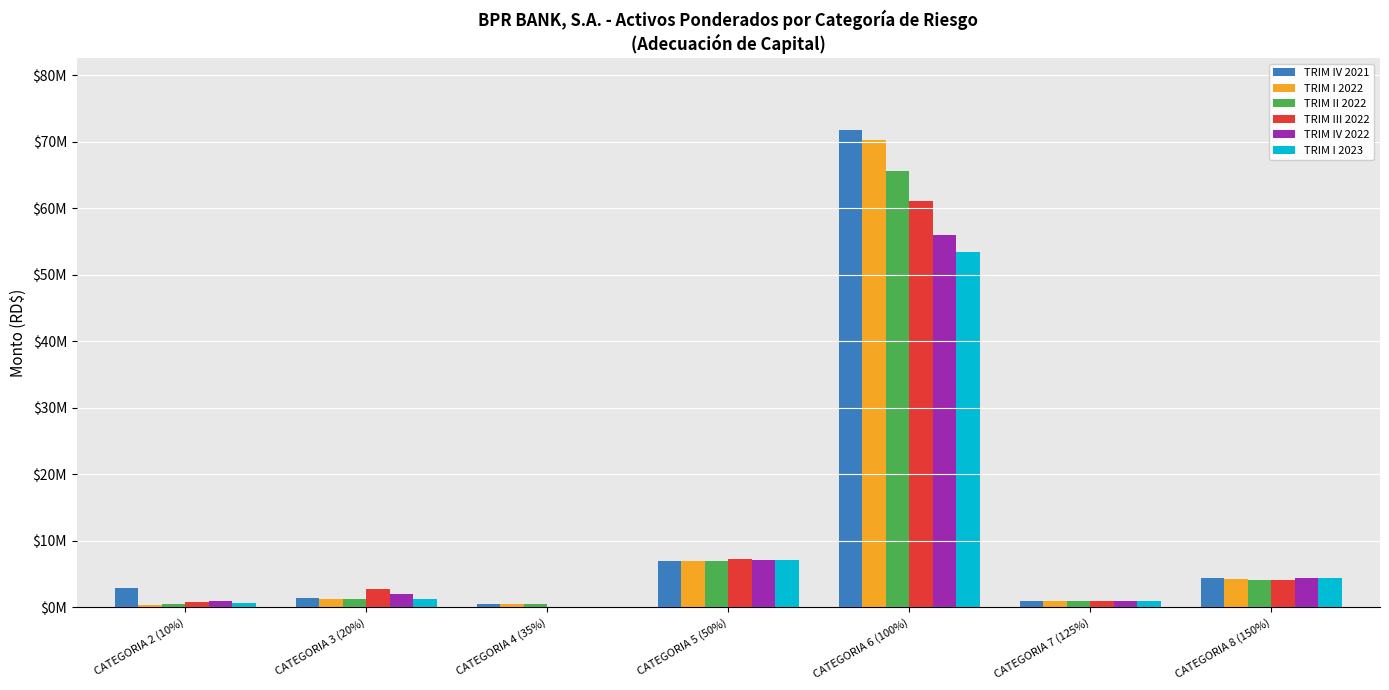

Reading right to left, extract all data points from this chart.

TRIM IV 2021: CATEGORIA 8 (150%)=4372647.1	CATEGORIA 7 (125%)=929079.7	CATEGORIA 6 (100%)=71850103.1	CATEGORIA 5 (50%)=6949137.7	CATEGORIA 4 (35%)=520876.7	CATEGORIA 3 (20%)=1400721.4	CATEGORIA 2 (10%)=2926438.0
TRIM I 2022: CATEGORIA 8 (150%)=4226871.5	CATEGORIA 7 (125%)=929079.7	CATEGORIA 6 (100%)=70259182.5	CATEGORIA 5 (50%)=6973362.7	CATEGORIA 4 (35%)=514604.3	CATEGORIA 3 (20%)=1184194.0	CATEGORIA 2 (10%)=392399.7
TRIM II 2022: CATEGORIA 8 (150%)=4111332.1	CATEGORIA 7 (125%)=929079.7	CATEGORIA 6 (100%)=65678543.0	CATEGORIA 5 (50%)=7003617.2	CATEGORIA 4 (35%)=512456.8	CATEGORIA 3 (20%)=1294879.9	CATEGORIA 2 (10%)=439019.5
TRIM III 2022: CATEGORIA 8 (150%)=4147377.7	CATEGORIA 7 (125%)=929079.7	CATEGORIA 6 (100%)=61132428.1	CATEGORIA 5 (50%)=7200014.2	CATEGORIA 4 (35%)=22999.1	CATEGORIA 3 (20%)=2791782.0	CATEGORIA 2 (10%)=822745.7
TRIM IV 2022: CATEGORIA 8 (150%)=4389026.3	CATEGORIA 7 (125%)=929079.7	CATEGORIA 6 (100%)=56012284.9	CATEGORIA 5 (50%)=7044933.3	CATEGORIA 4 (35%)=22272.4	CATEGORIA 3 (20%)=1922432.2	CATEGORIA 2 (10%)=902408.5
TRIM I 2023: CATEGORIA 8 (150%)=4368311.8	CATEGORIA 7 (125%)=929079.7	CATEGORIA 6 (100%)=53453261.3	CATEGORIA 5 (50%)=7126638.1	CATEGORIA 4 (35%)=21526.1	CATEGORIA 3 (20%)=1218791.0	CATEGORIA 2 (10%)=701340.9